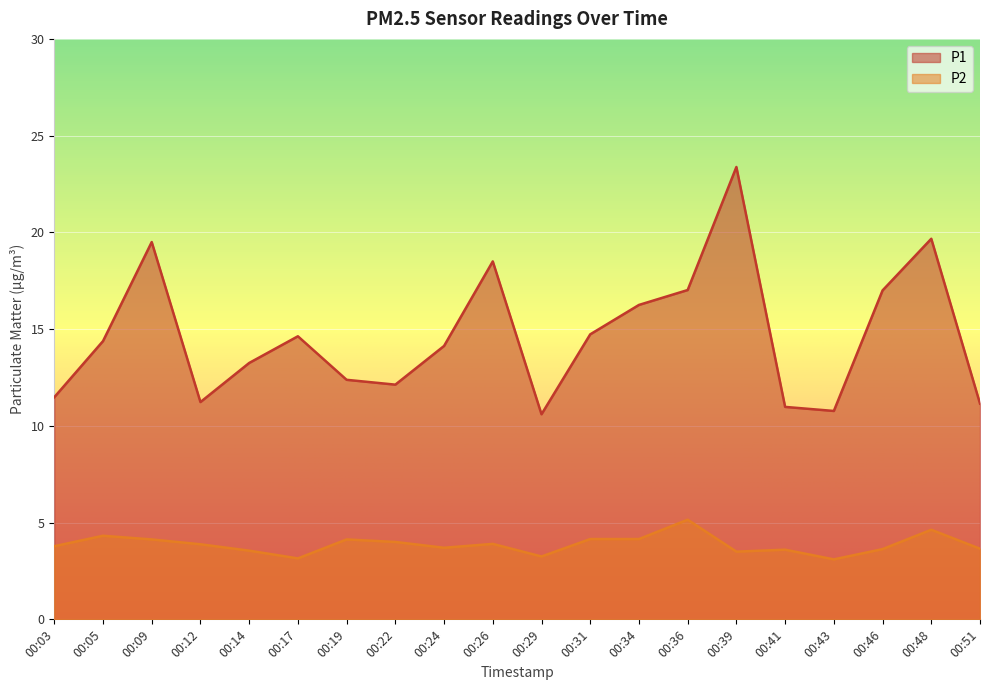

What is the difference between the maximum and minimum values in the P2 series?

2.1